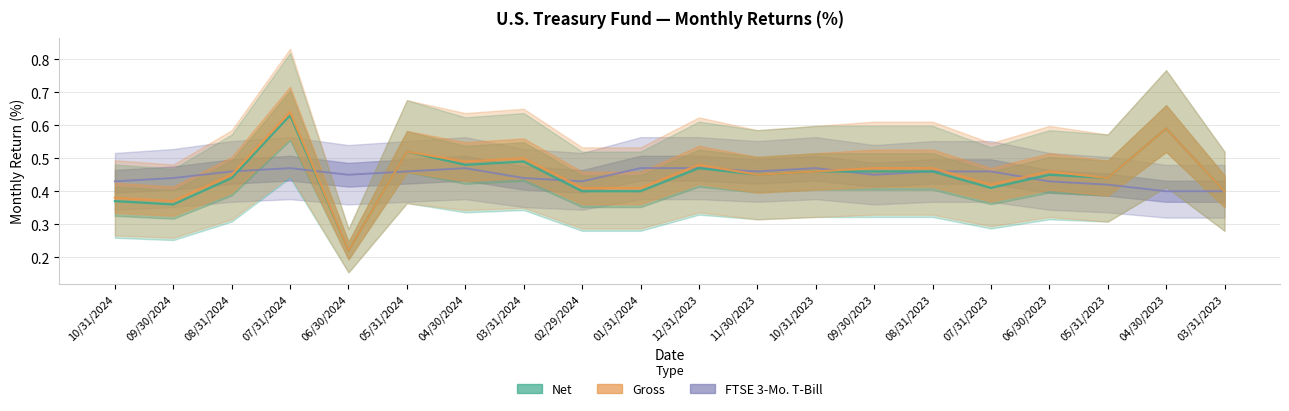

Where do Gross and FTSE 3-Mo. T-Bill first cross each other?

08/31/2024 and 07/31/2024